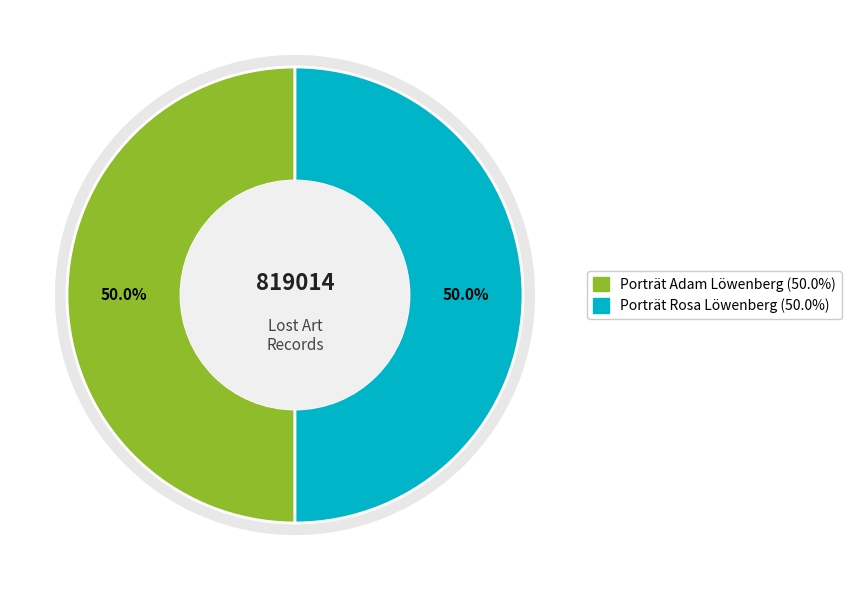

Rank the categories by value from lowest to highest.

Porträt Adam Löwenberg, Porträt Rosa Löwenberg